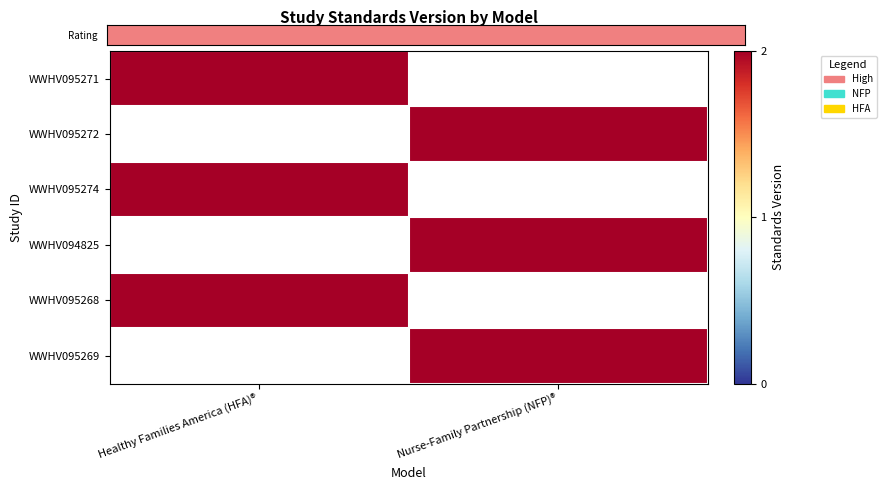

What is the smallest value displayed?

1.0